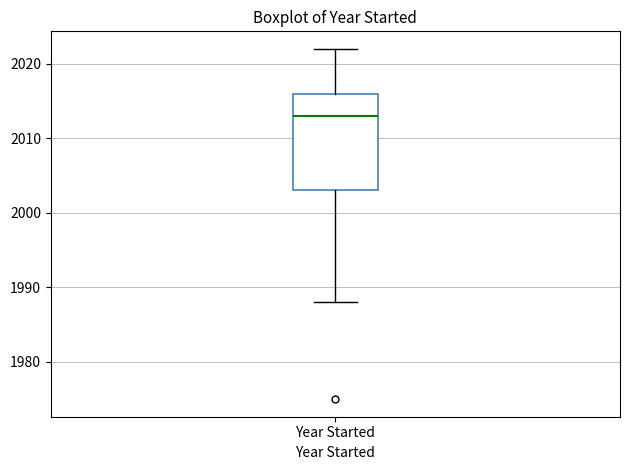

Where is the lower edge of the box for Year Started on the y-axis? The values are not printed on the chart, so give them approximately, as read against the axis.

2003